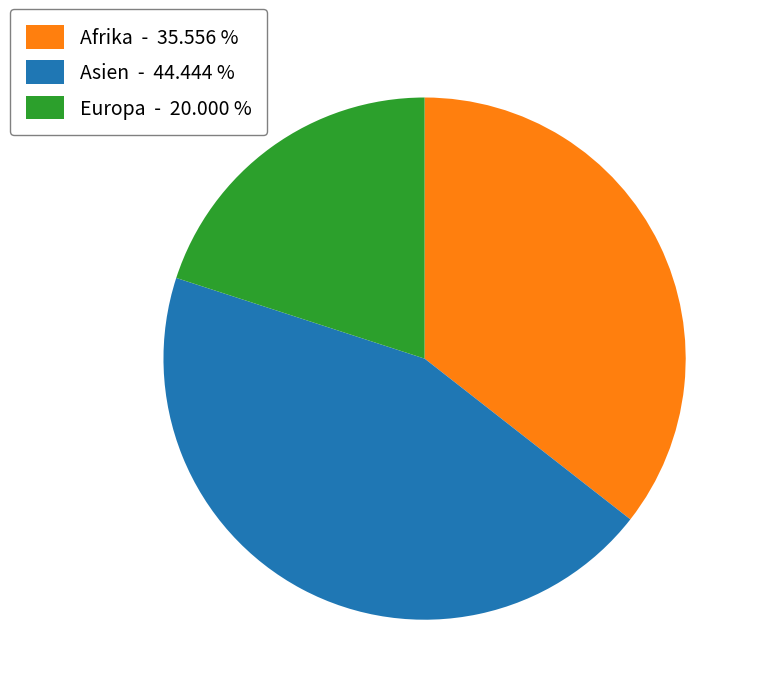

Rank the categories by value from lowest to highest.

Europa, Afrika, Asien